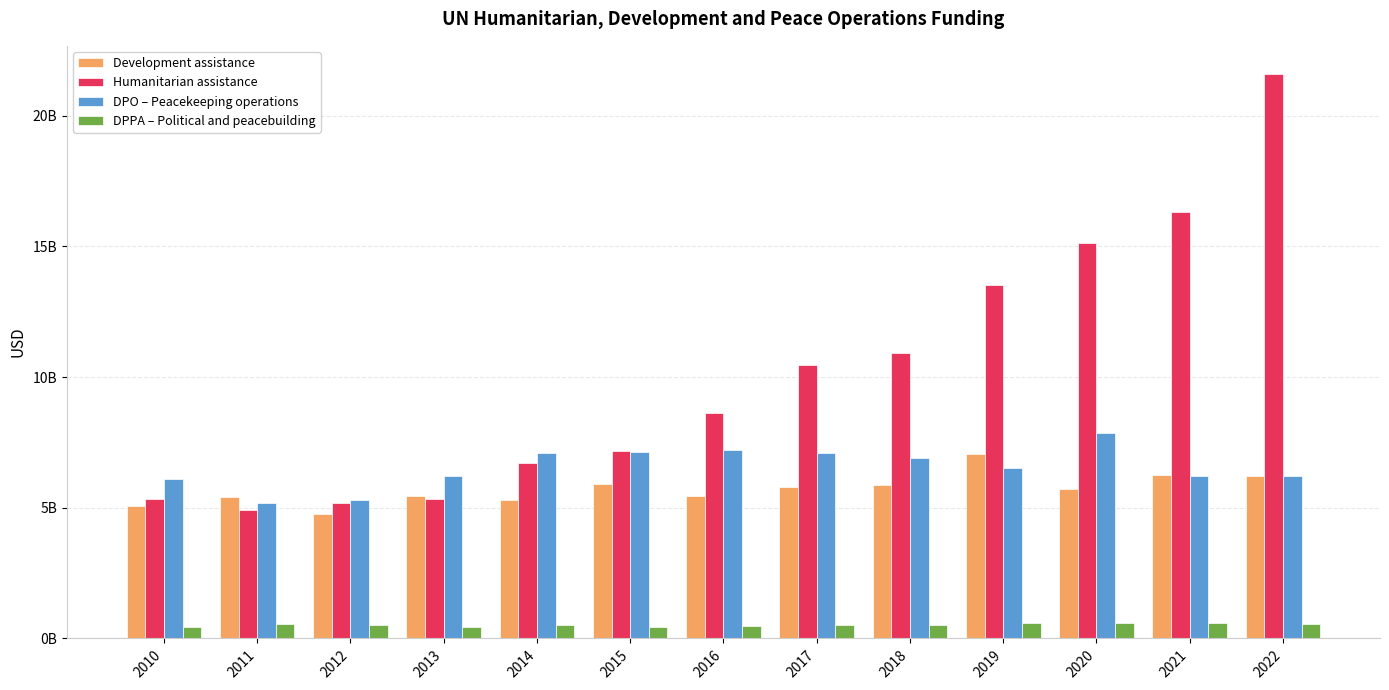

At which label does Development assistance first exceed 5734821425?

2015